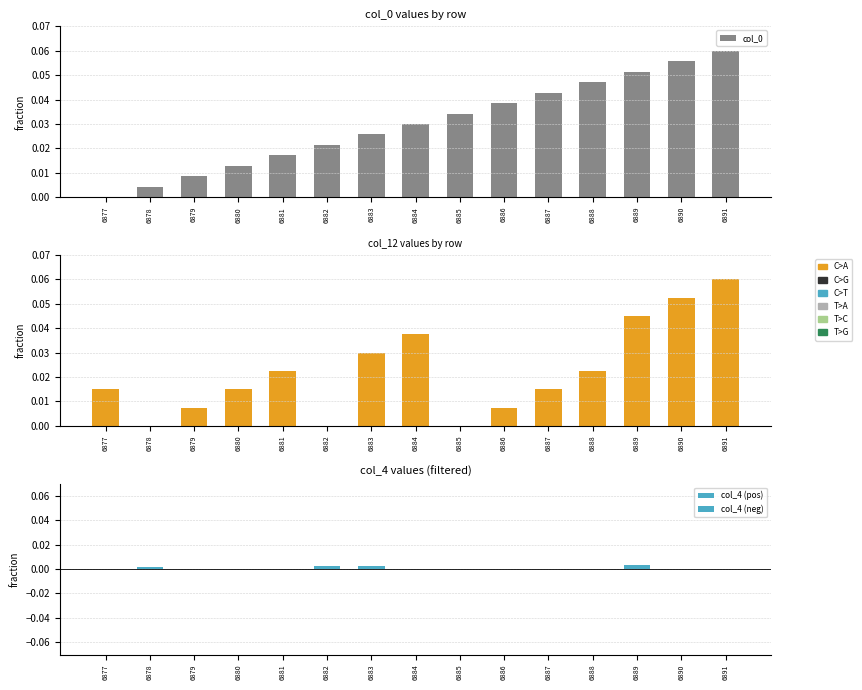

Reading left to right, list all the values displayed in this chart.

col_0: 0.0	0.0	0.0	0.0	0.0	0.0	0.0	0.0	0.0	0.0	0.0	0.0	0.1	0.1	0.1
col_12: 0.0	0.0	0.0	0.0	0.0	0.0	0.0	0.0	0.0	0.0	0.0	0.0	0.0	0.1	0.1
col_4 (pos): 0.0	0.0	0.0	0.0	0.0	0.0	0.0	0.0	0.0	0.0	0.0	0.0	0.0	0.0	0.0
col_4 (neg): -0.0	0.0	-0.0	-0.0	-0.0	0.0	0.0	-0.0	-0.0	-0.0	-0.0	-0.0	0.0	-0.0	-0.0